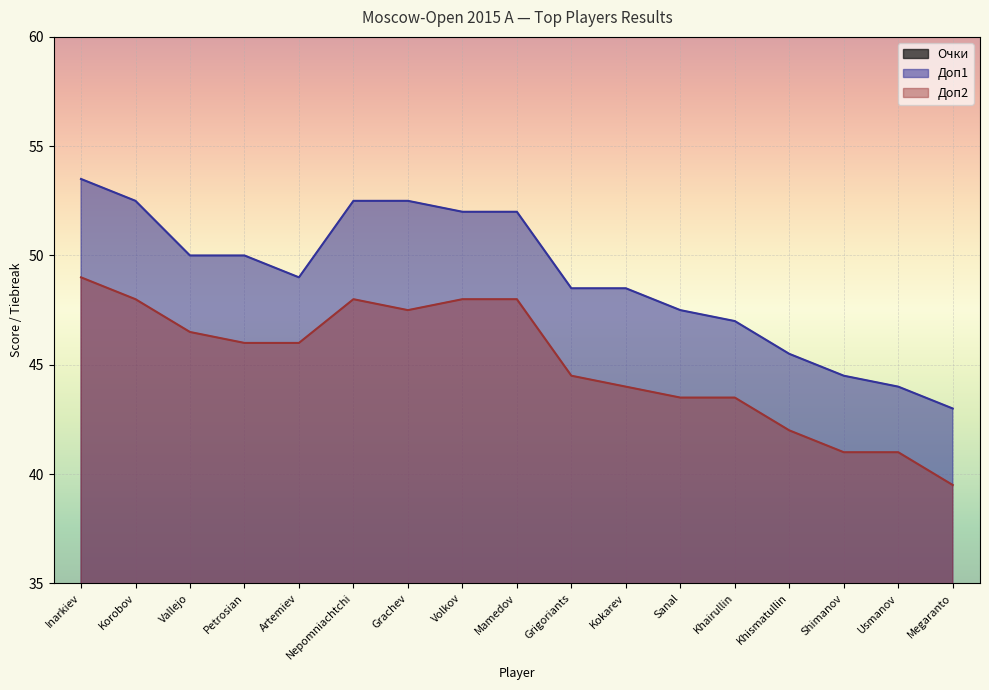

The value of Доп2 at Usmanov is 11.8. True or false?

False